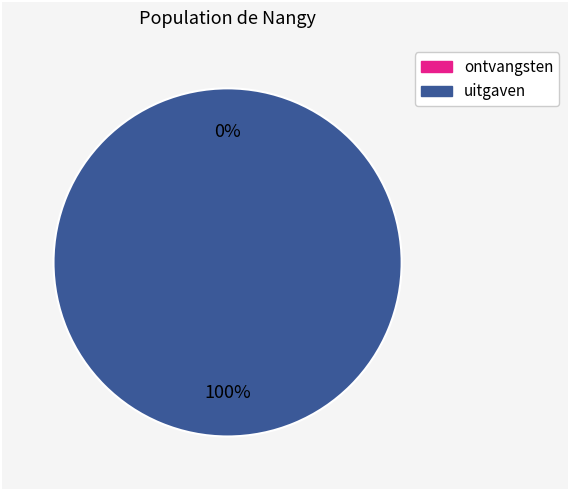

Is HB0-9HEIALY-OI the majority of the pie?

No